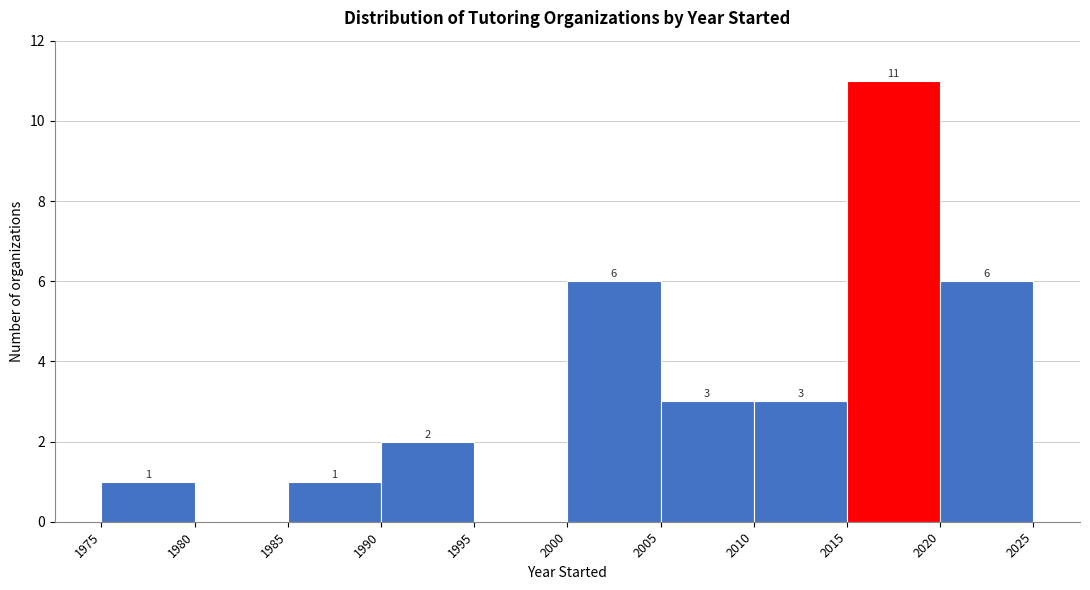

Over which range of the x-axis is the bar tallest?

2015 to 2020